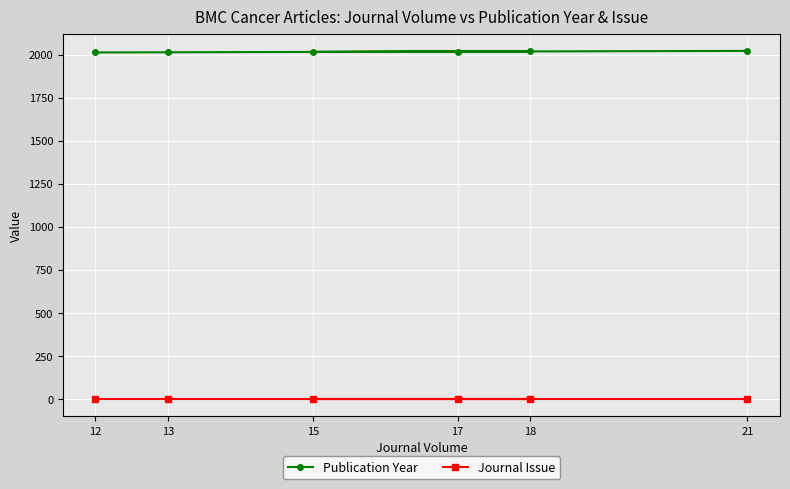

Reading left to right, what are all the values shown in this chart?

Publication Year: 12=2012	13=2013	18=2018	17=2017	15=2015	21=2021
Journal Issue: 12=1	13=1	18=1	17=1	15=1	21=1